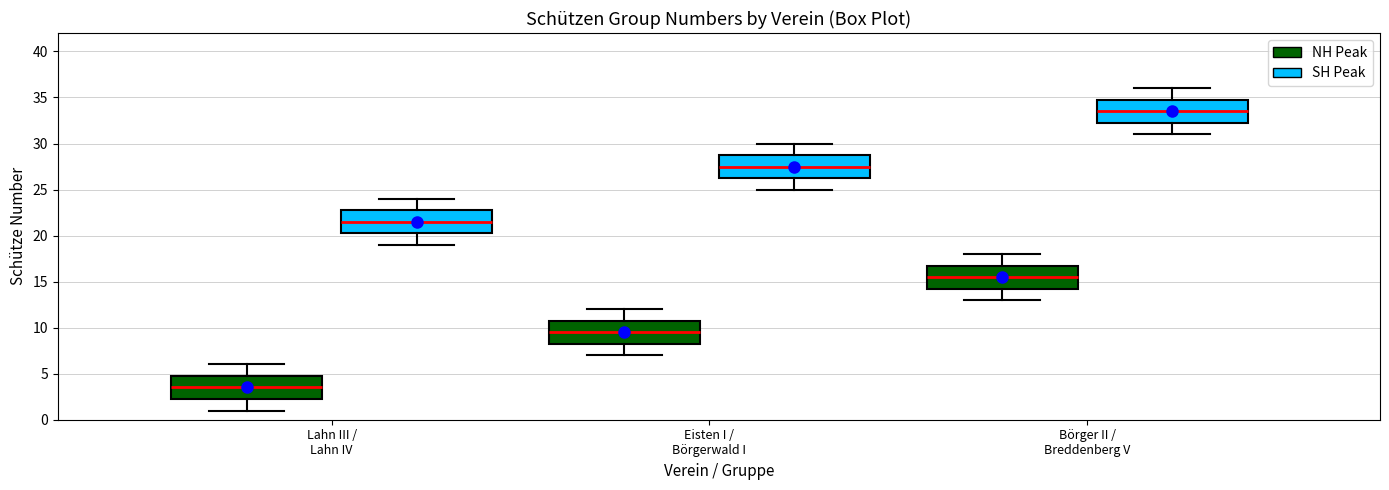

Reading left to right, transcribe this box plot: for each box, give where its median line is, the range the box spans, and where its two whiskers end, as read against the y-axis. The values are not printed on the chart, so give them approximately, as read against the axis.

Lahn III / Lahn IV (NH Peak): median 3.5, box 2.5 to 5.0, whiskers 1.0 to 6.0
Lahn III / Lahn IV (SH Peak): median 21.5, box 20.5 to 23.0, whiskers 19.0 to 24.0
Eisten I / Börgerwald I (NH Peak): median 9.5, box 8.5 to 11.0, whiskers 7.0 to 12.0
Eisten I / Börgerwald I (SH Peak): median 27.5, box 26.5 to 29.0, whiskers 25.0 to 30.0
Börger II / Breddenberg V (NH Peak): median 15.5, box 14.5 to 17.0, whiskers 13.0 to 18.0
Börger II / Breddenberg V (SH Peak): median 33.5, box 32.5 to 35.0, whiskers 31.0 to 36.0